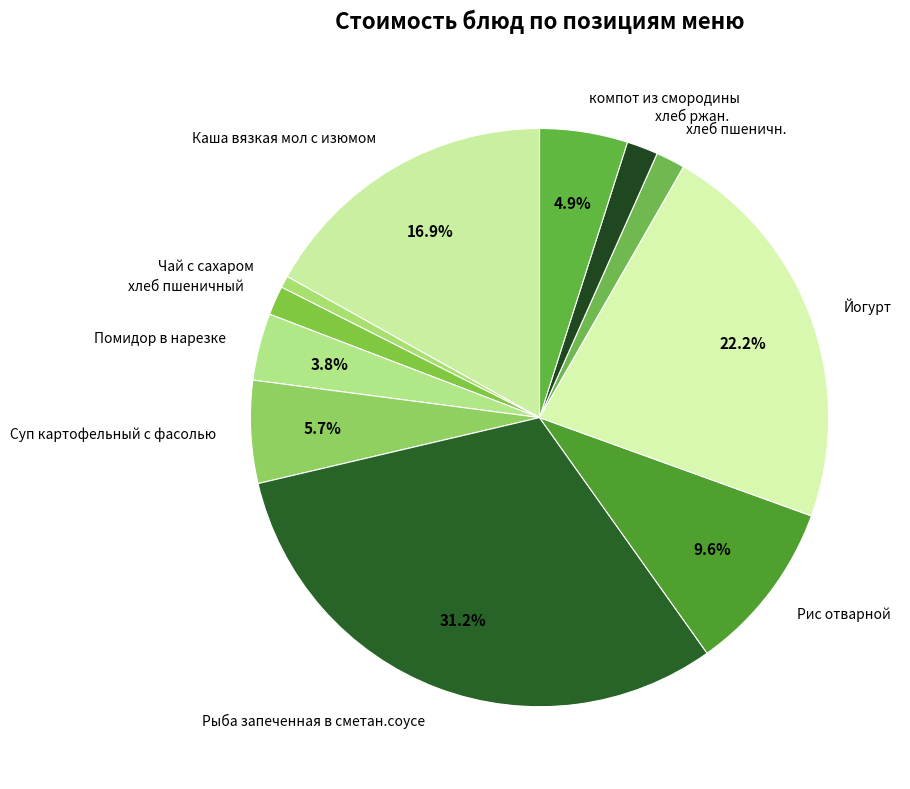

Is there any slice that represents more than half of the pie?

No